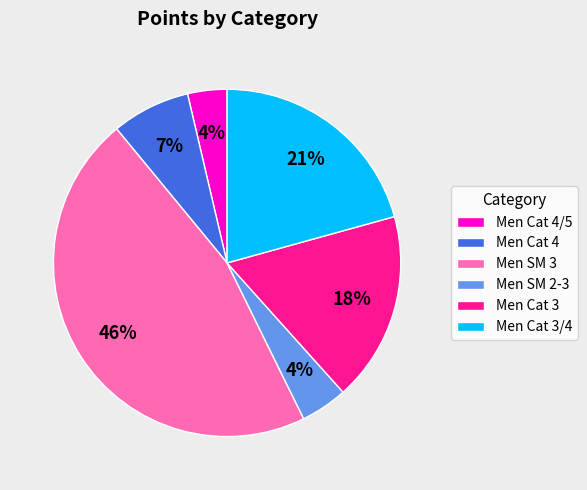

Is it true that Men Cat 4 is 7% of the pie?

True